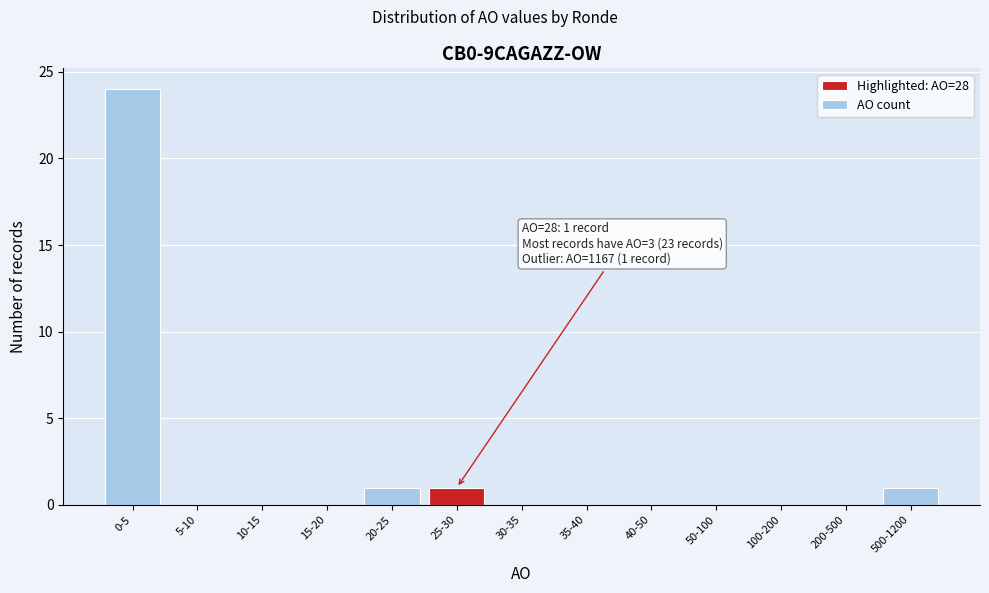

Reading left to right, extract all data points from this chart.

0-5=24	5-10=0	10-15=0	15-20=0	20-25=1	25-30=1	30-35=0	35-40=0	40-50=0	50-100=0	100-200=0	200-500=0	500-1200=1